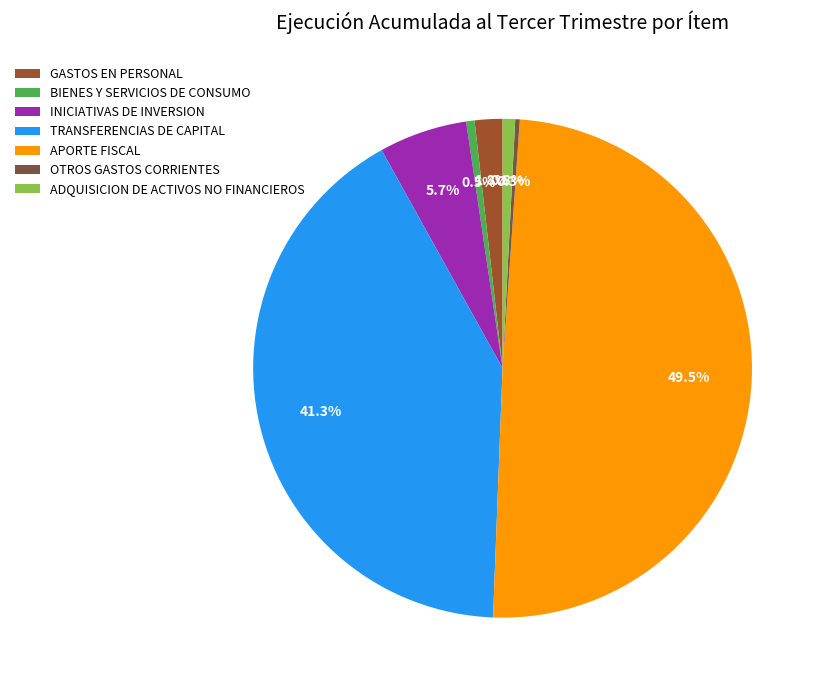

Is OTROS GASTOS CORRIENTES the majority of the pie?

No